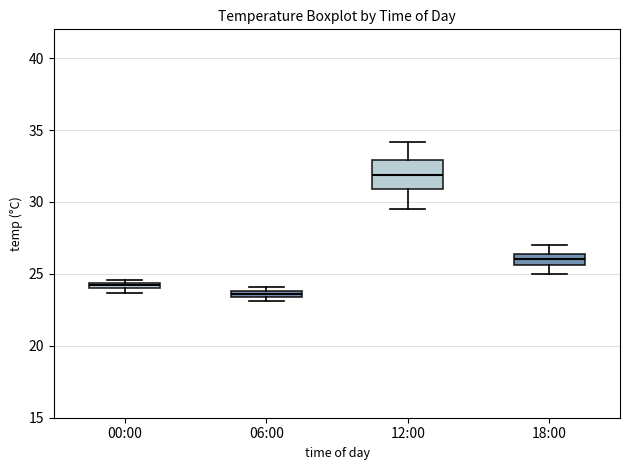

Which box's median line is the lowest?

06:00